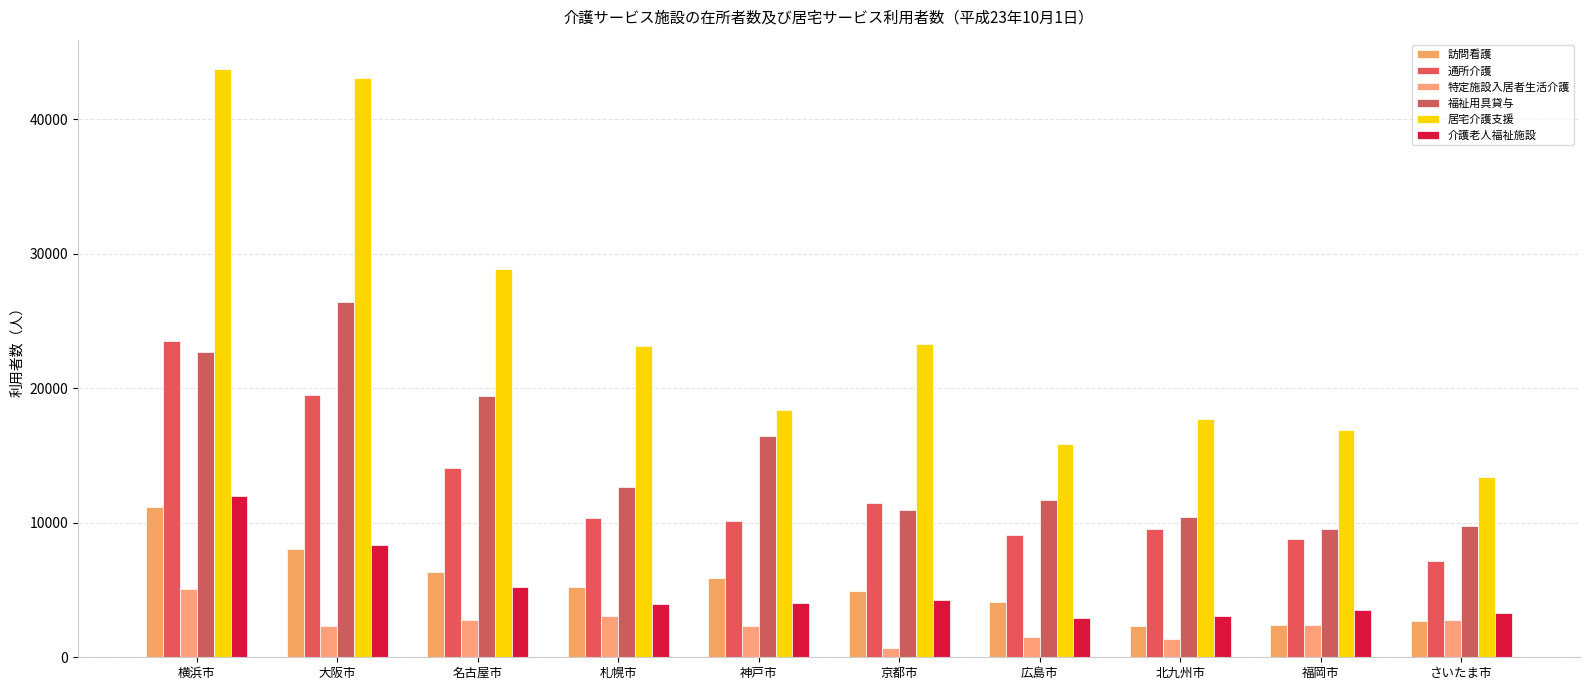

How many data points does each series have?

10